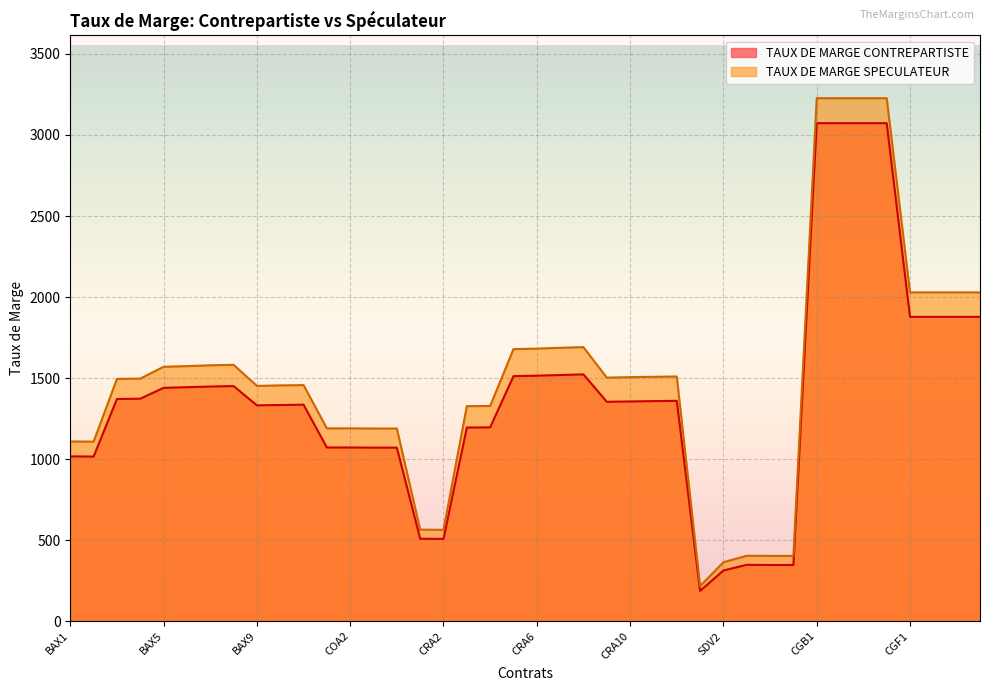

What is the label of the 3rd point from the left?

BAX3